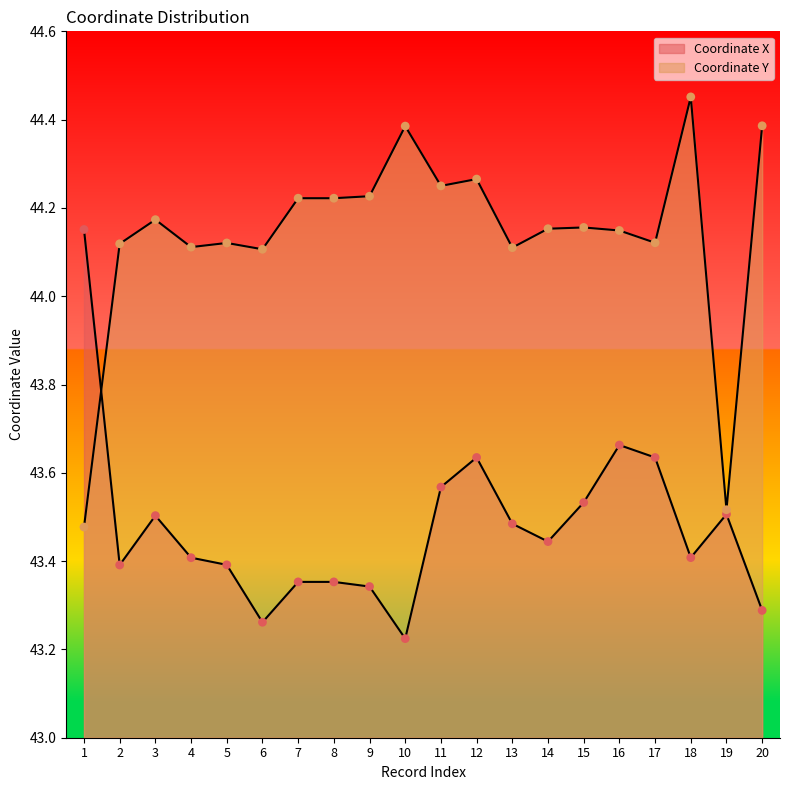

What are all the series names shown in the legend?

Coordinate X, Coordinate Y